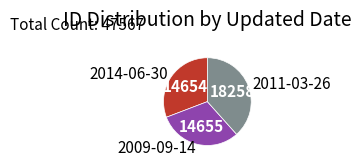

What is the largest slice in the pie chart?

2011-03-26